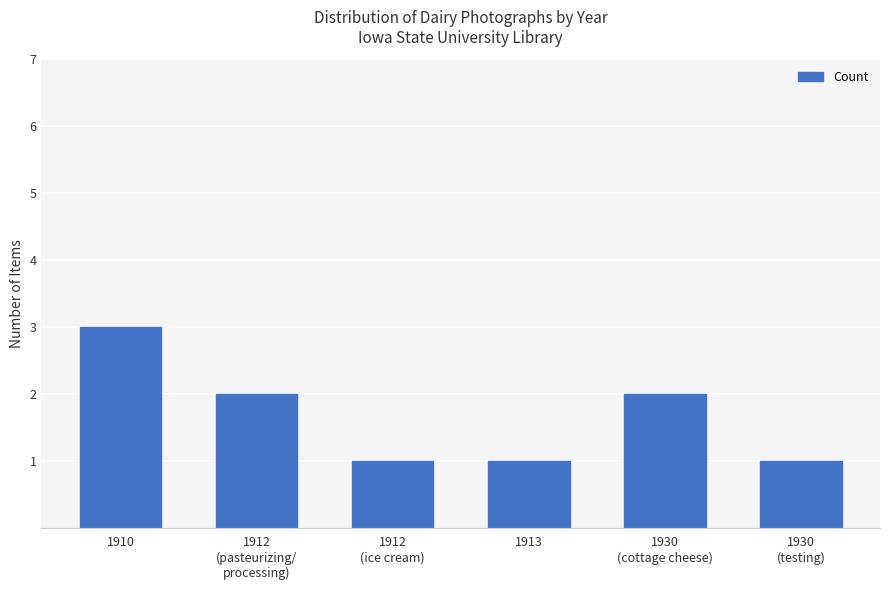

What is the label of the 4th bar from the right?

1912
(ice cream)